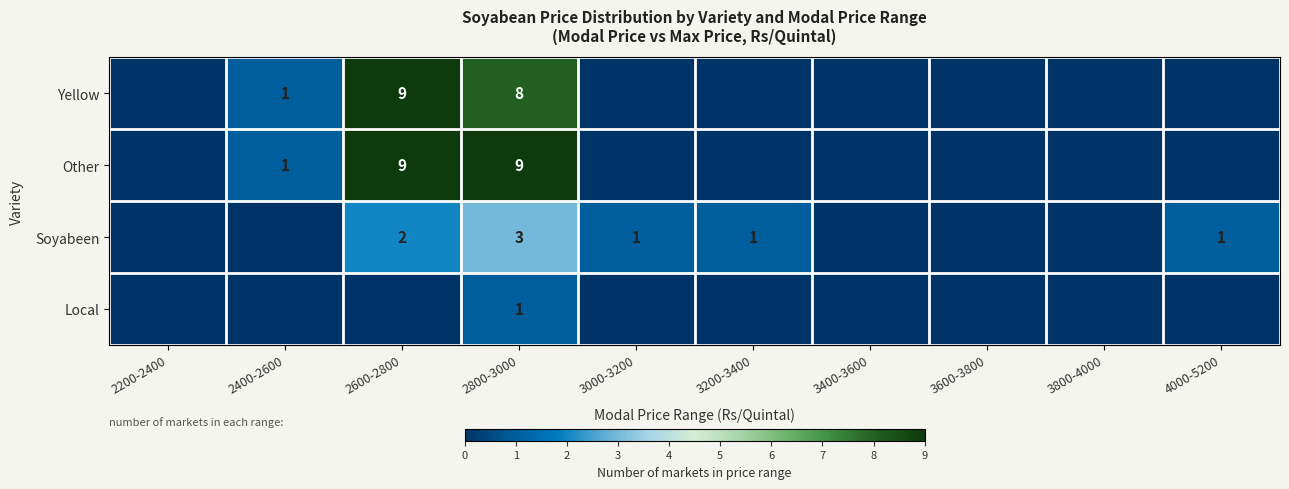

What is the total value across all series at 2800-3000?

21